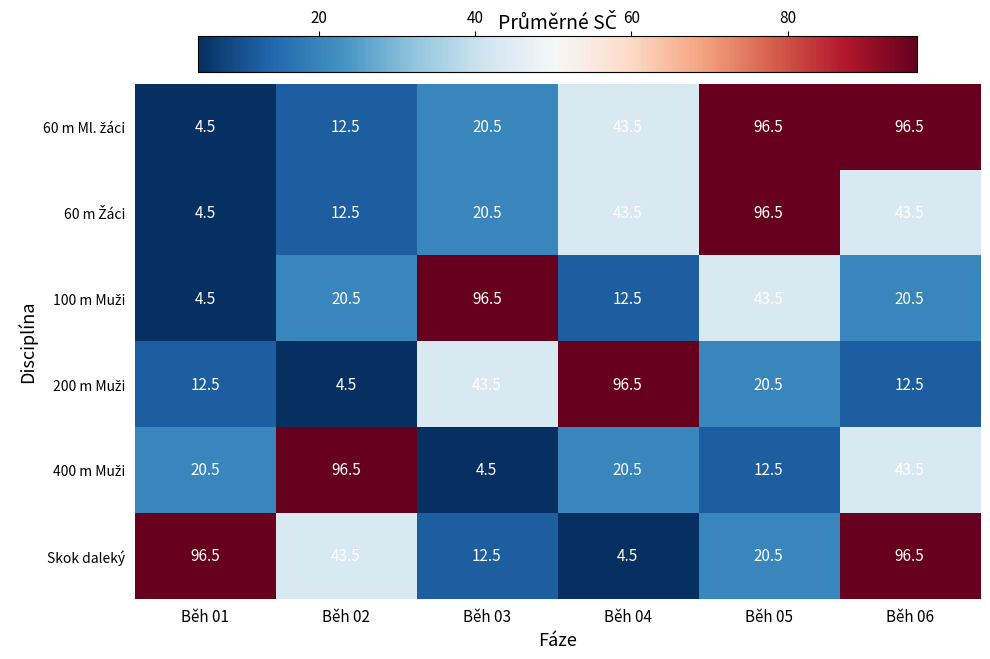

What is the greatest value displayed?

96.5